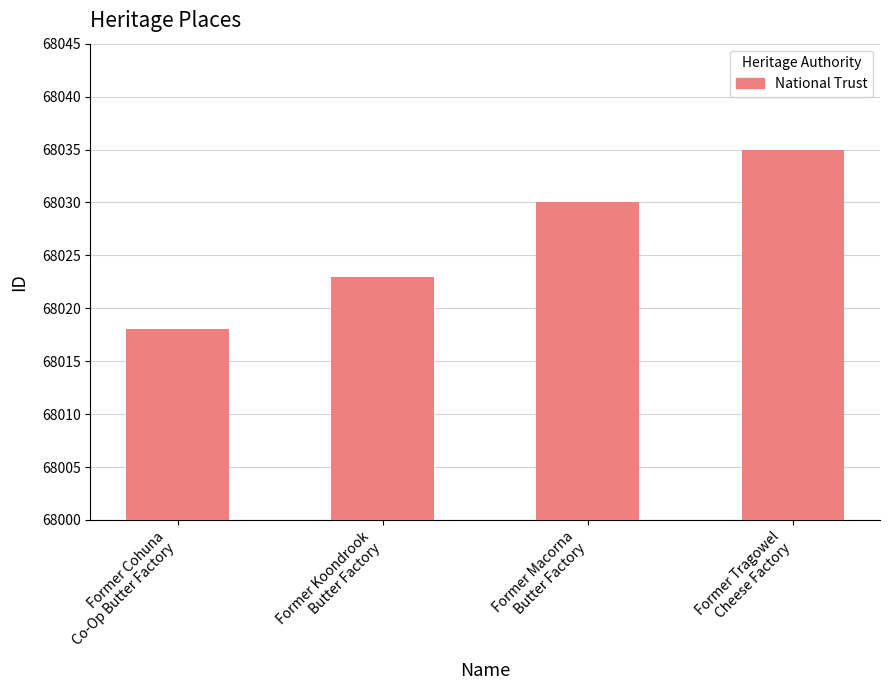

How many values are between 68023 and 68035?

3